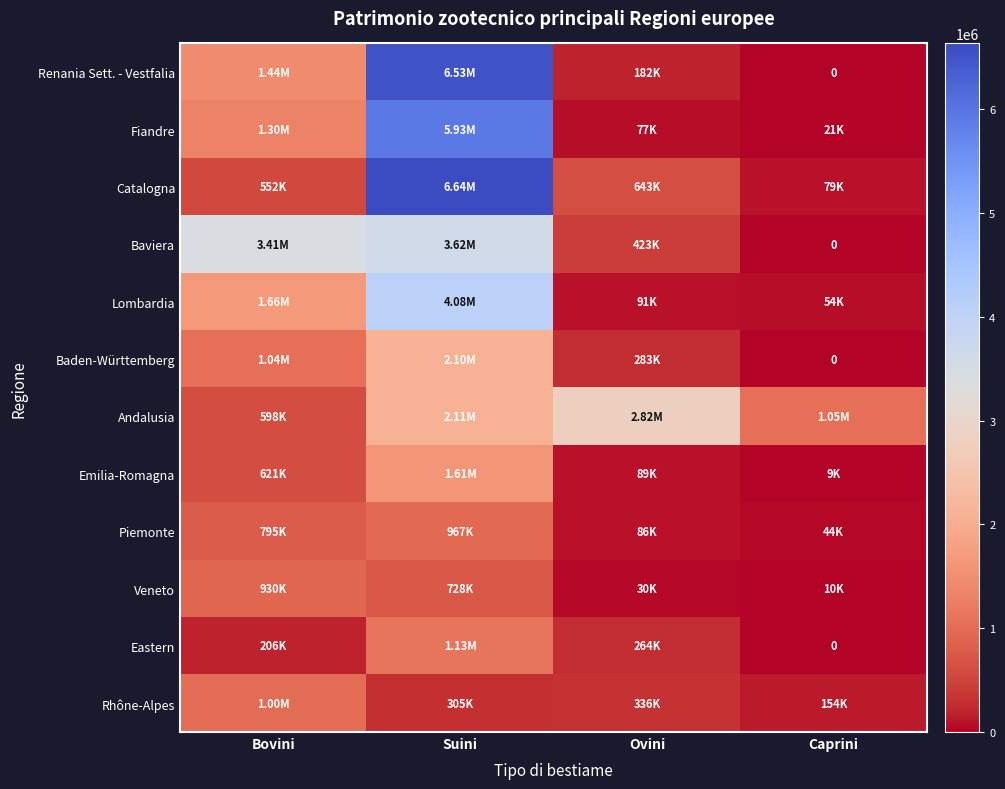

What is the difference between the maximum and minimum values in the Baden-Württemberg series?

2103600